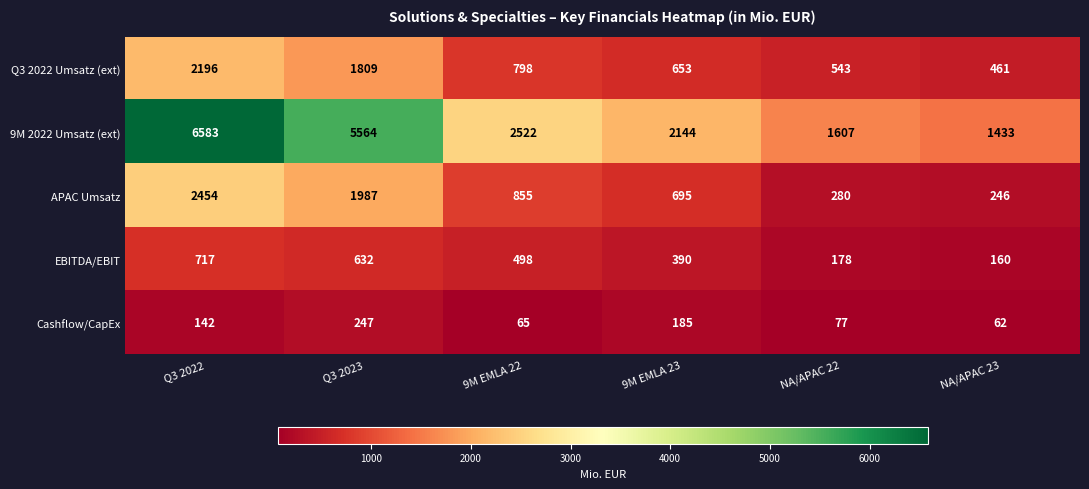

True or false: EBITDA/EBIT has a value of 73 at NA/APAC 23.

False